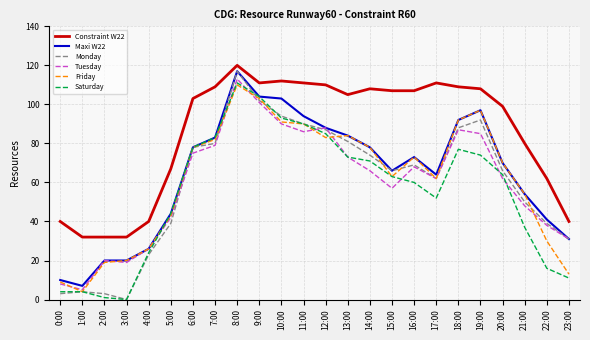

The value of Monday at 6:00 is 78. True or false?

True